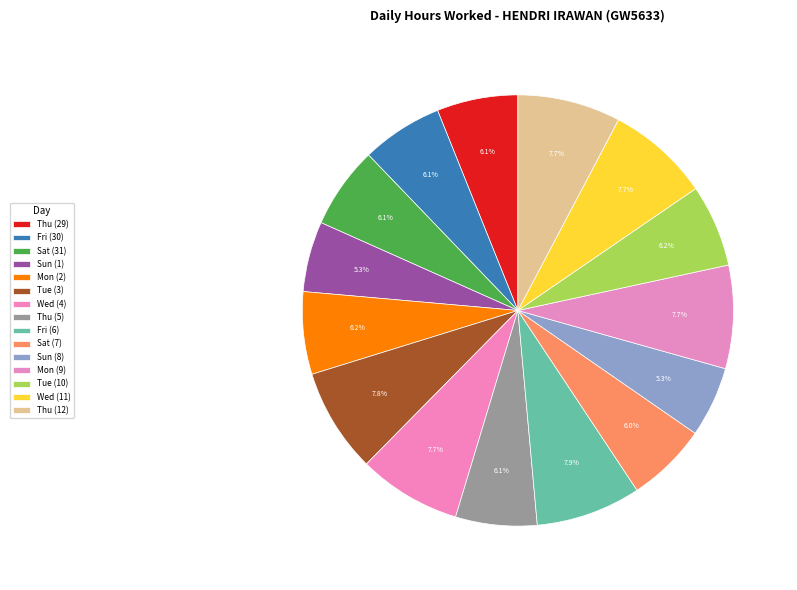

How many segments does this pie chart have?

15